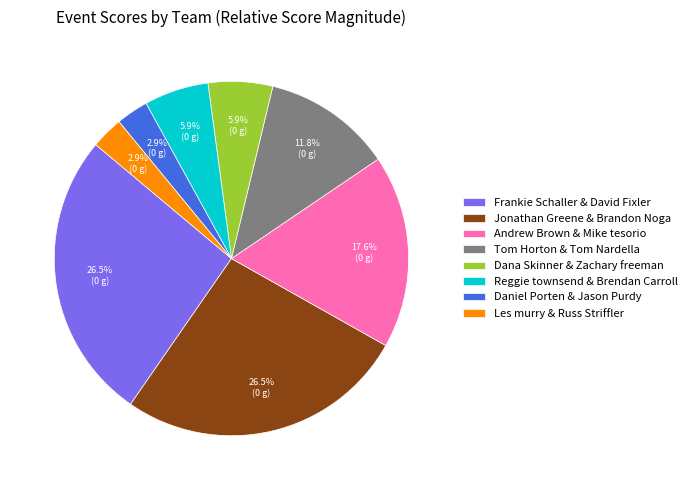

What percentage do Les murry & Russ Striffler and Jonathan Greene & Brandon Noga together represent?

29.4%